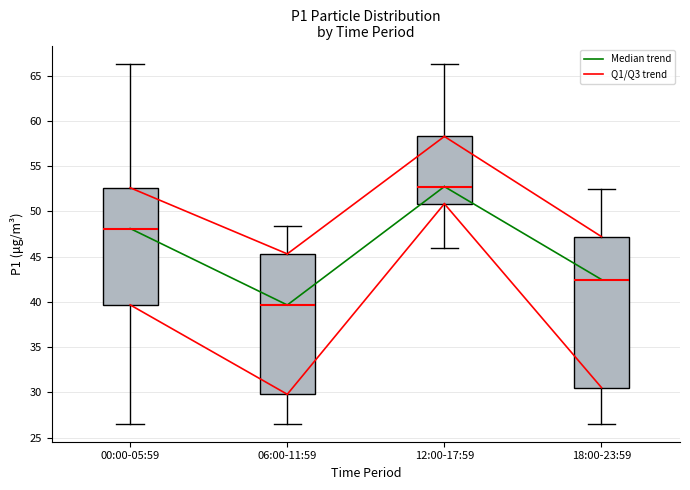

Which box has the lowest median line?

06:00-11:59